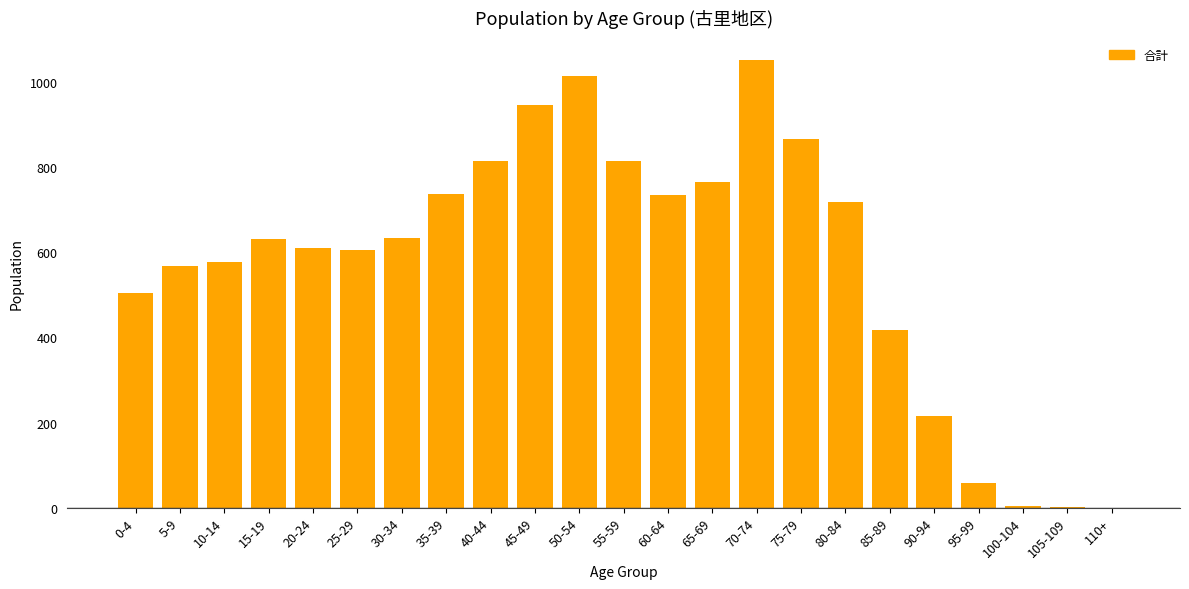

What is the sum of the values at 70-74 and 30-34?

1684